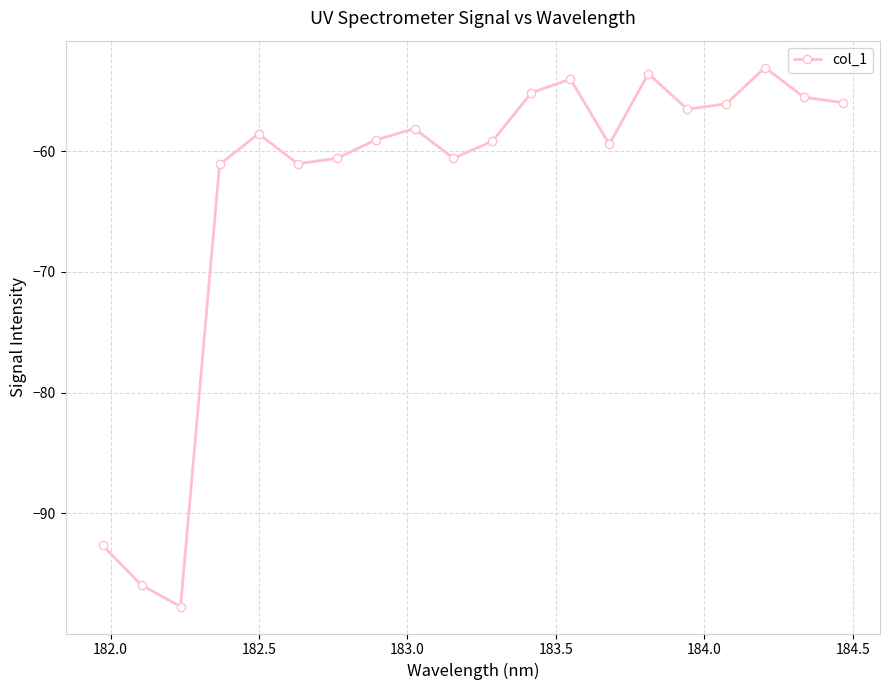

What is the greatest value displayed?

-53.1